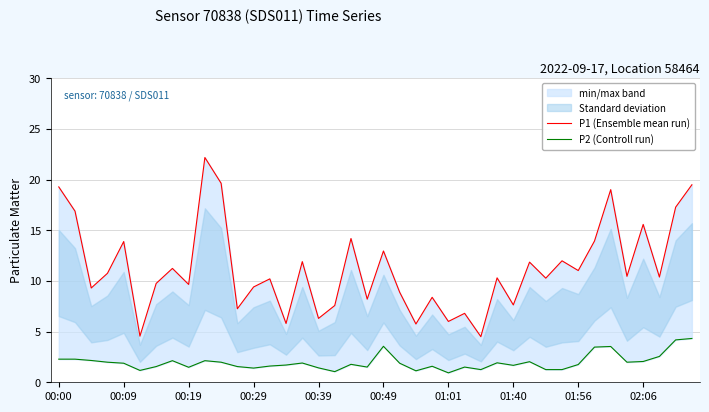

Reading right to left, list all the values displayed in this chart.

P1 (Ensemble mean run): 19.5	17.3	10.4	15.6	10.4	19.0	13.9	11.0	12.0	10.3	11.8	7.6	10.3	4.5	6.8	6.0	8.4	5.8	8.9	12.9	8.2	14.2	7.6	6.3	11.9	5.8	10.2	9.4	7.2	19.6	22.2	9.7	11.2	9.8	4.5	13.9	10.8	9.3	16.9	19.3
P2 (Controll run): 4.3	4.2	2.5	2.0	2.0	3.5	3.5	1.8	1.2	1.2	2.0	1.7	1.9	1.2	1.5	0.9	1.6	1.1	1.9	3.5	1.5	1.8	1.1	1.4	1.9	1.7	1.6	1.4	1.6	2.0	2.1	1.5	2.1	1.6	1.2	1.9	2.0	2.1	2.3	2.3